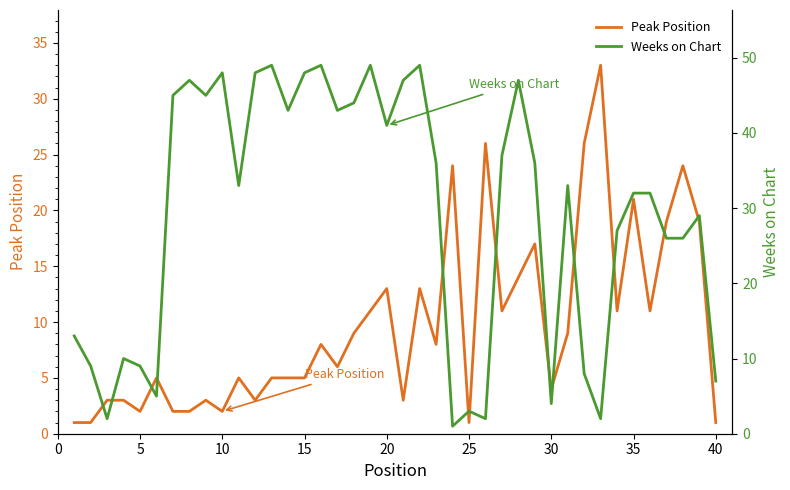

How many data points in Weeks on Chart are less than 33?

19